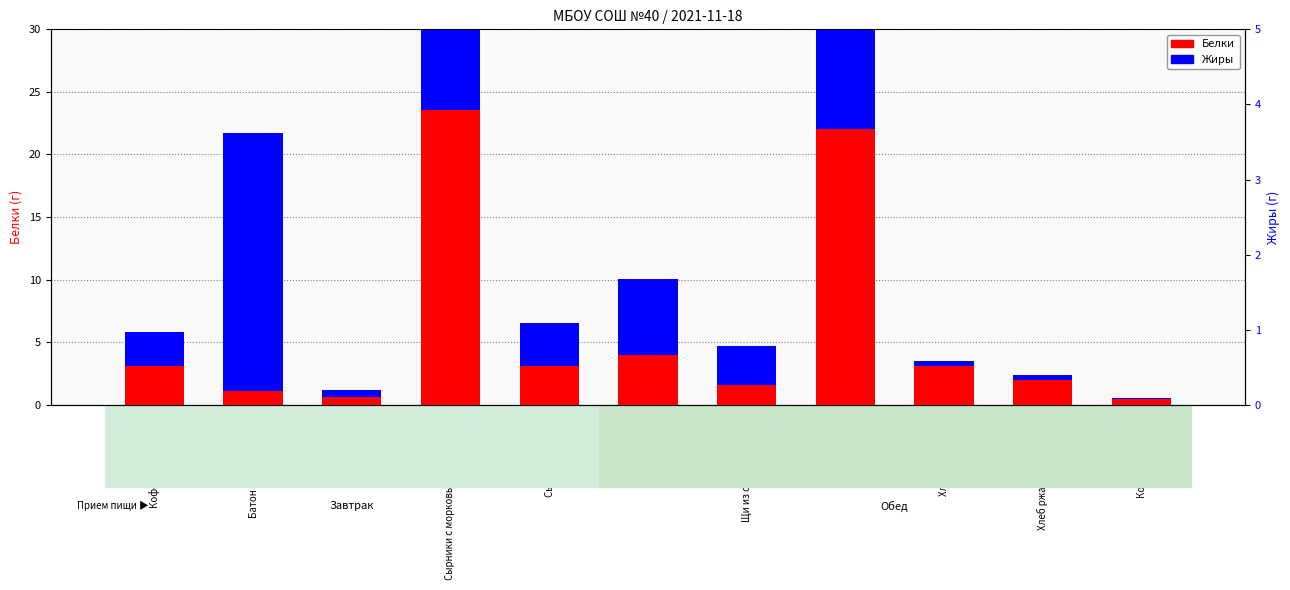

What is the highest value of the Белки series?

23.5